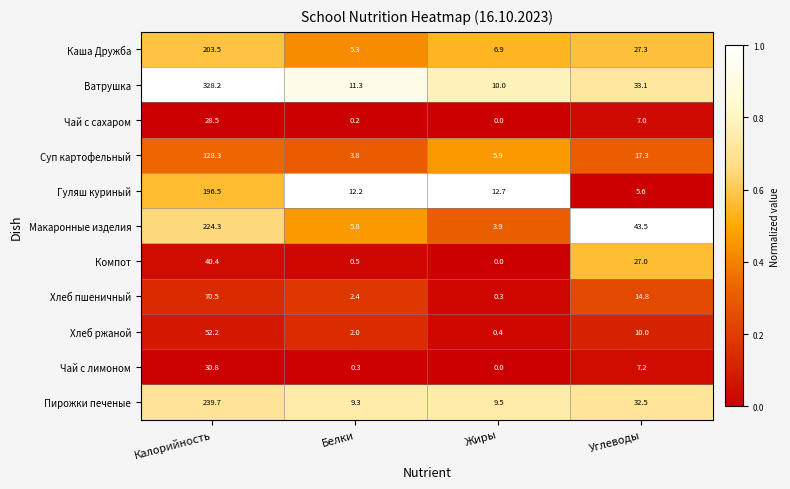

What is the sum of all Чай с лимоном values?

38.3